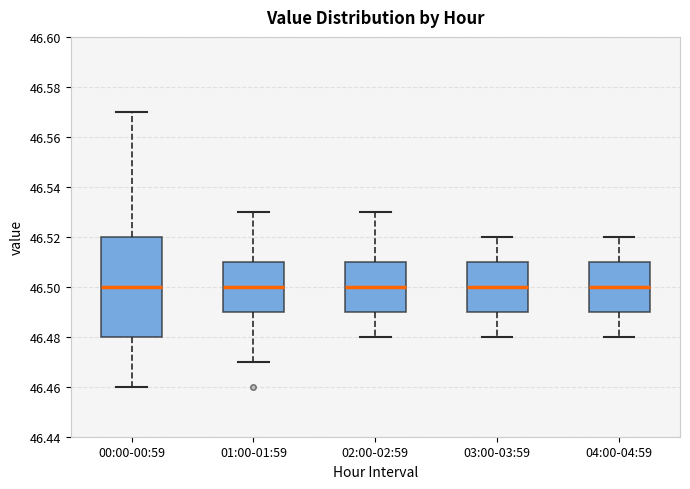

Reading left to right, transcribe this box plot: for each box, give where its median line is, the range the box spans, and where its two whiskers end, as read against the y-axis. The values are not printed on the chart, so give them approximately, as read against the axis.

00:00-00:59: median 46.50, box 46.48 to 46.52, whiskers 46.46 to 46.57
01:00-01:59: median 46.50, box 46.49 to 46.51, whiskers 46.47 to 46.53
02:00-02:59: median 46.50, box 46.49 to 46.51, whiskers 46.48 to 46.53
03:00-03:59: median 46.50, box 46.49 to 46.51, whiskers 46.48 to 46.52
04:00-04:59: median 46.50, box 46.49 to 46.51, whiskers 46.48 to 46.52